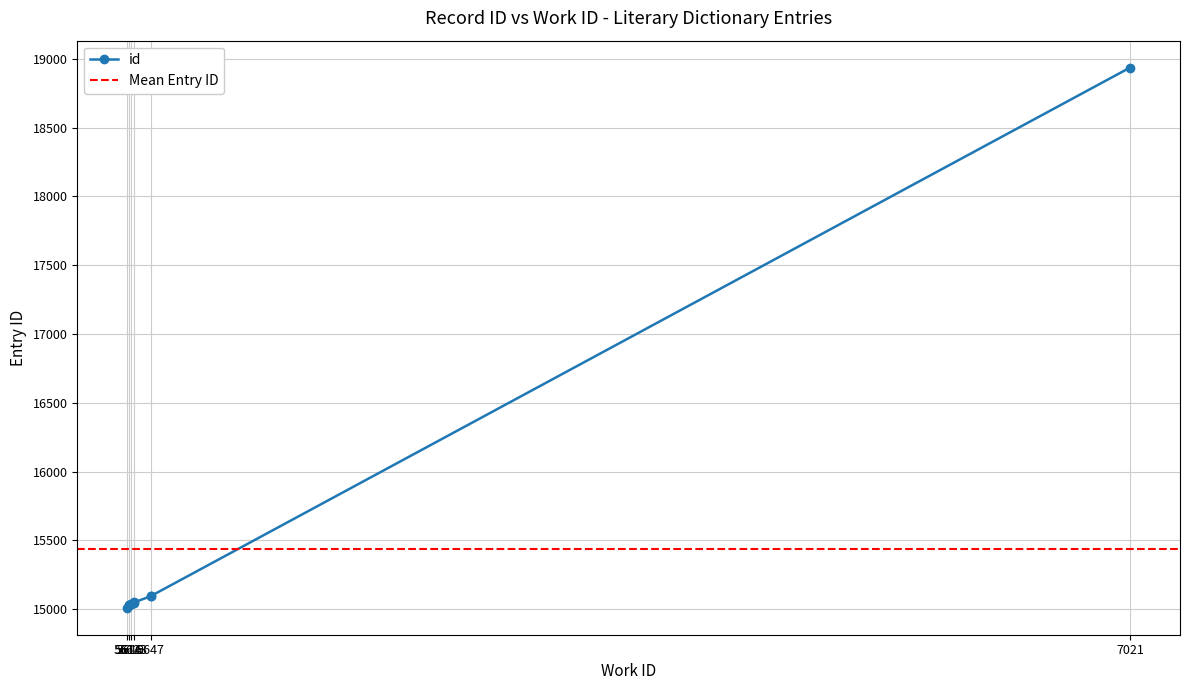

What is the label of the 7th point from the right?

5619_a